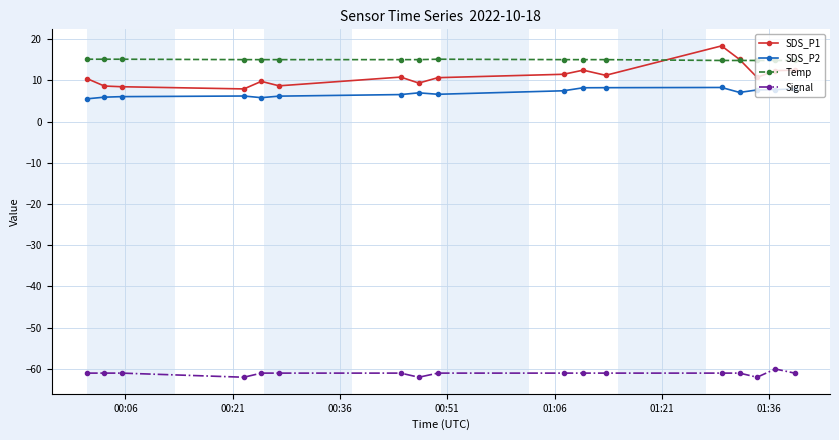

Which series has the widest spread of values?

SDS_P1